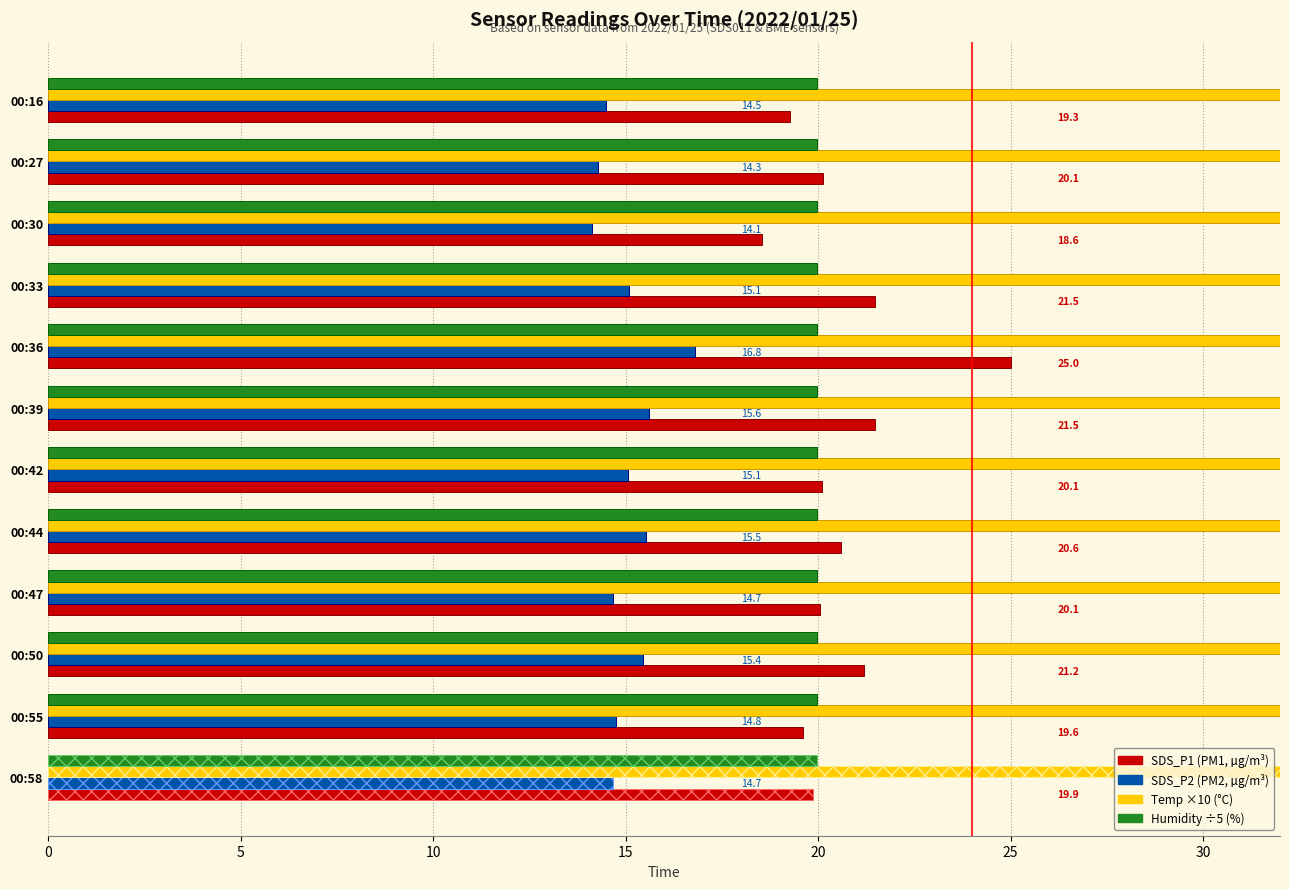

What is the sum of all SDS_P2 values?

180.6